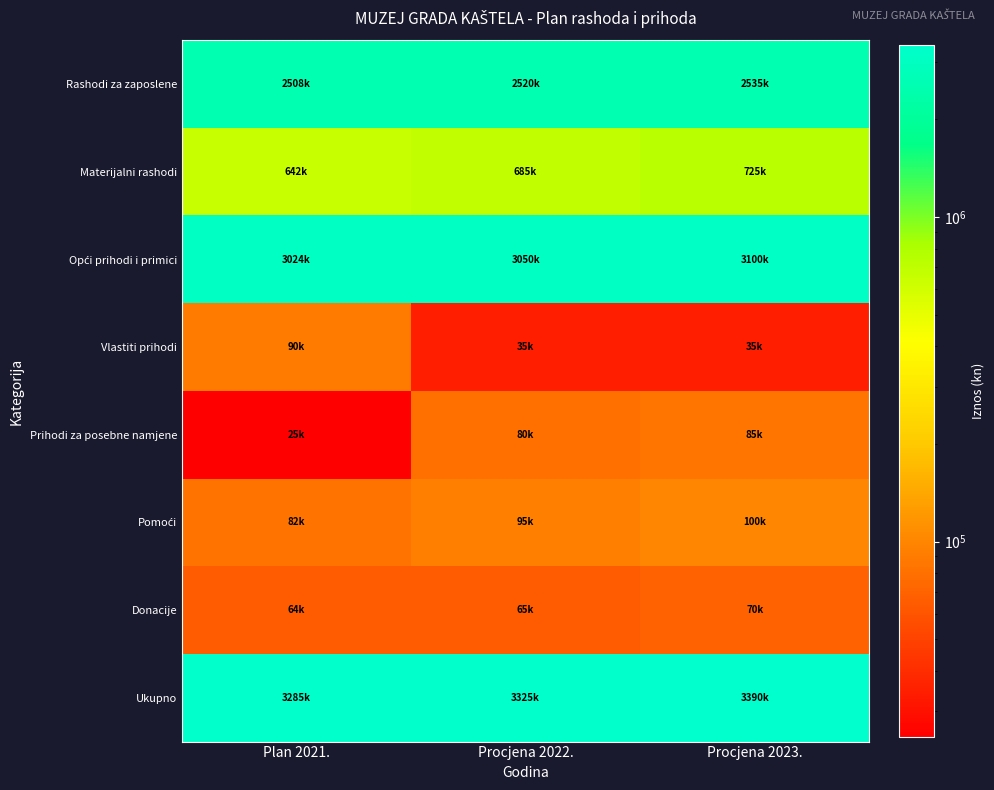

Count the number of categories in the chart.

3